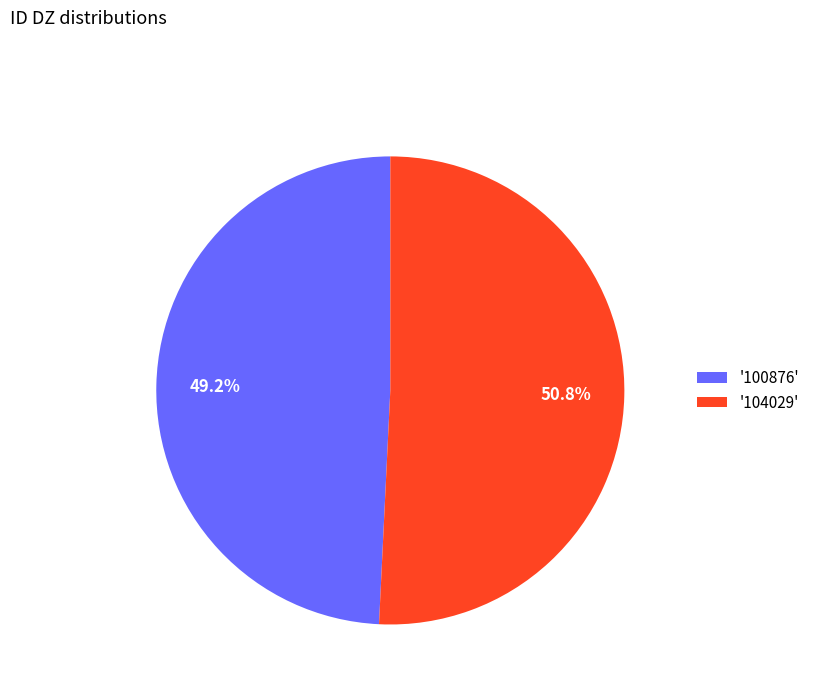

What percentage is NOT represented by '104029'?

49.2%